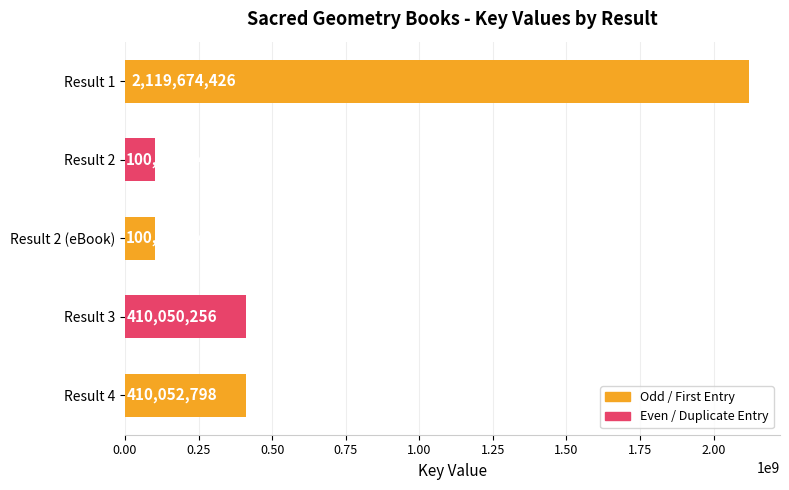

What position from the top is Result 2 (eBook)?

3